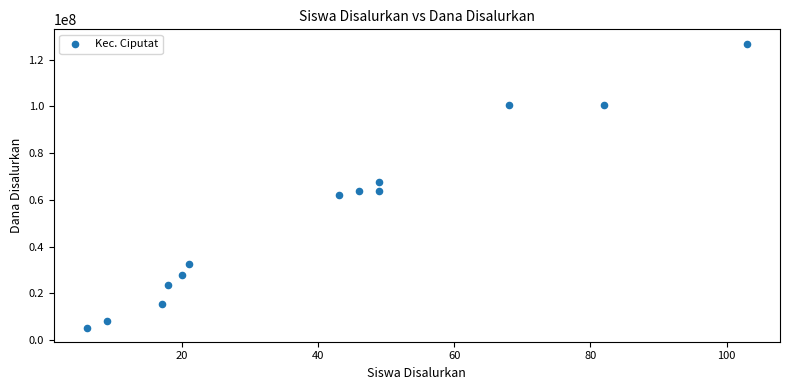

What is the range of X values (max minus min)?

97